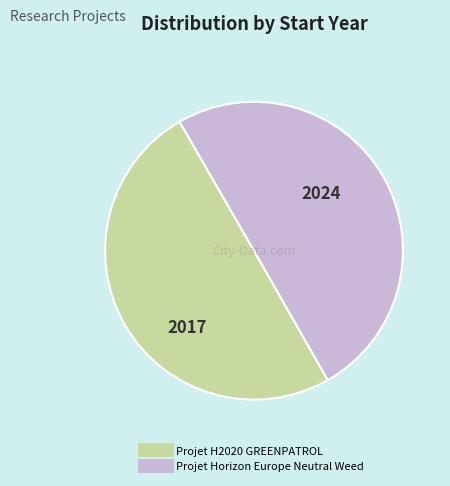

The Projet H2020 GREENPATROL slice represents 50% of the pie. True or false?

True